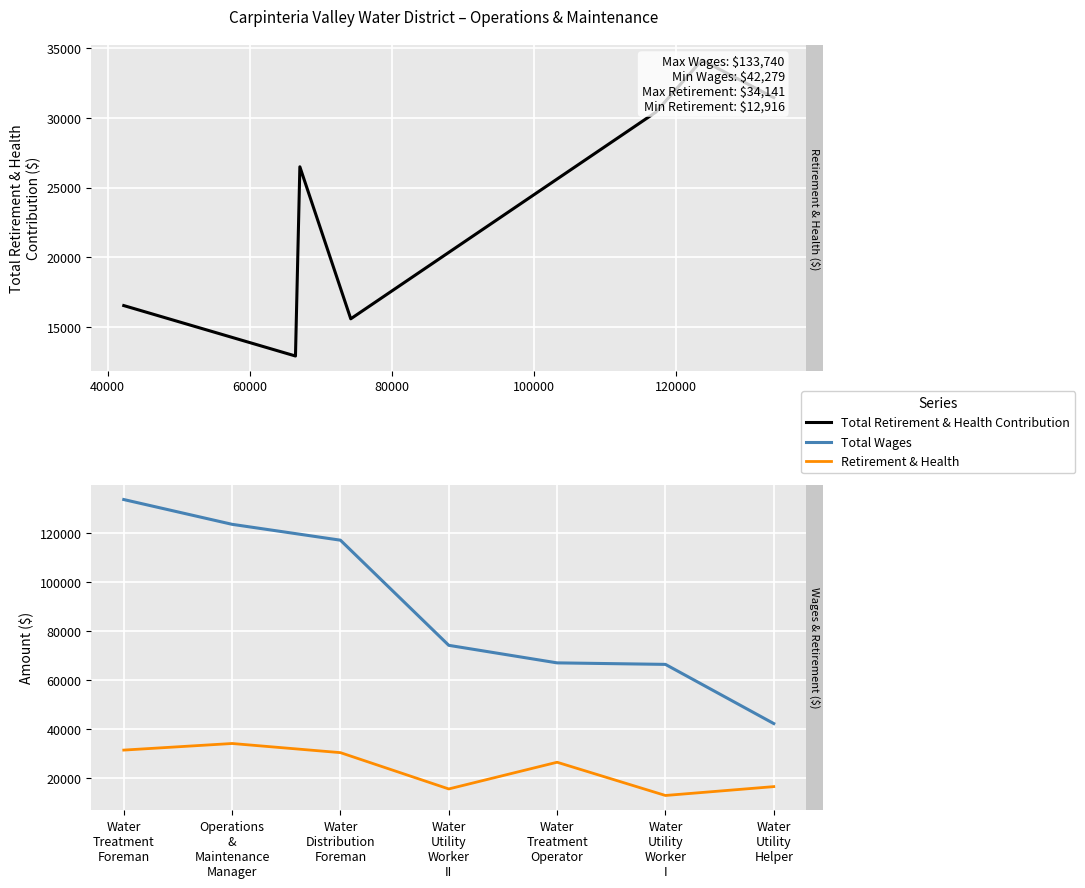

What is the difference between the second highest and second lowest values in the Total Retirement & Health Contribution series?

15864